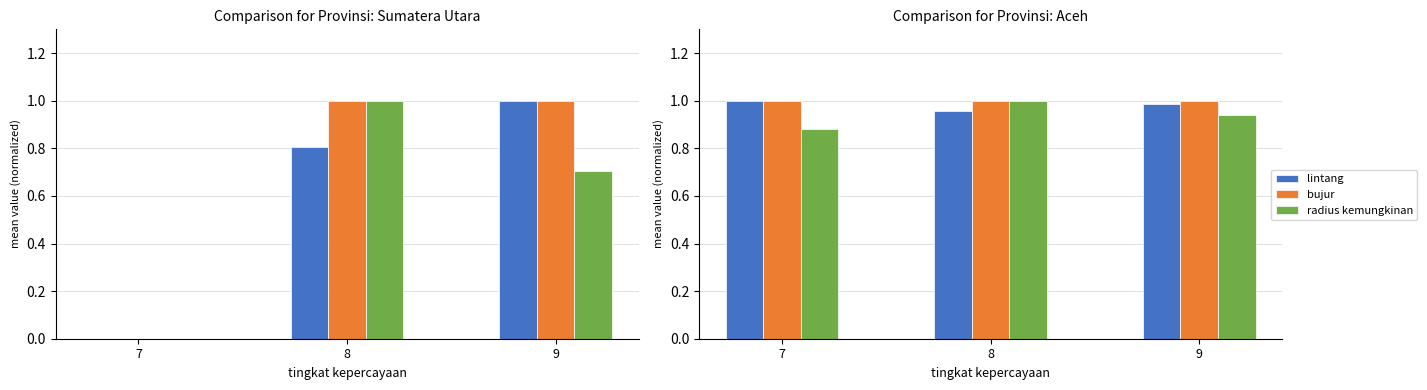

At which label is lintang closest to 0?

8